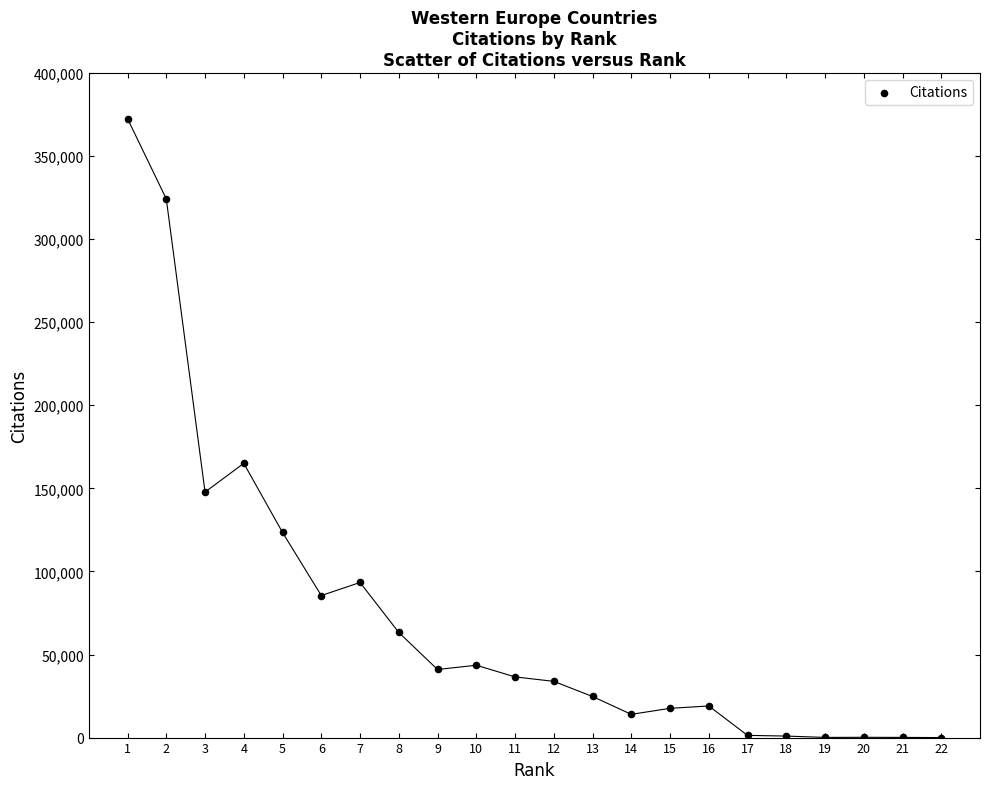

What Y value in the scatter plot is closest to 186237?

165042